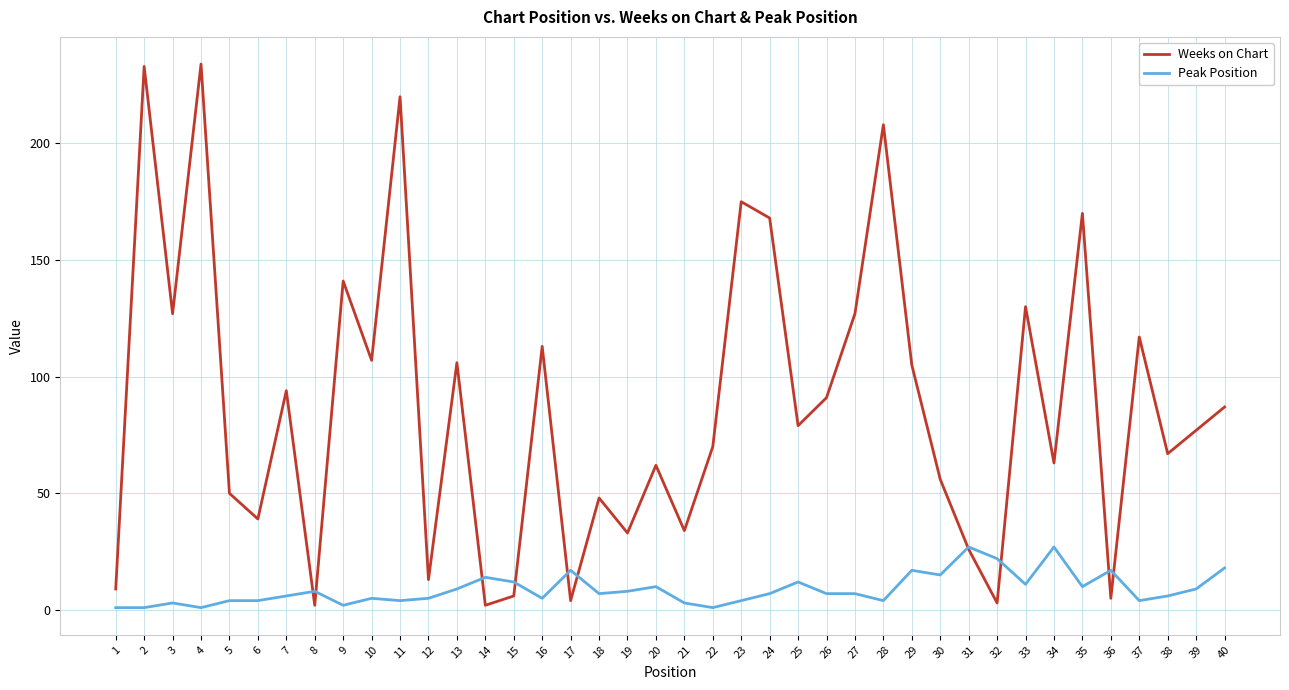

What is the difference between the Weeks on Chart values at 29 and 23?

70